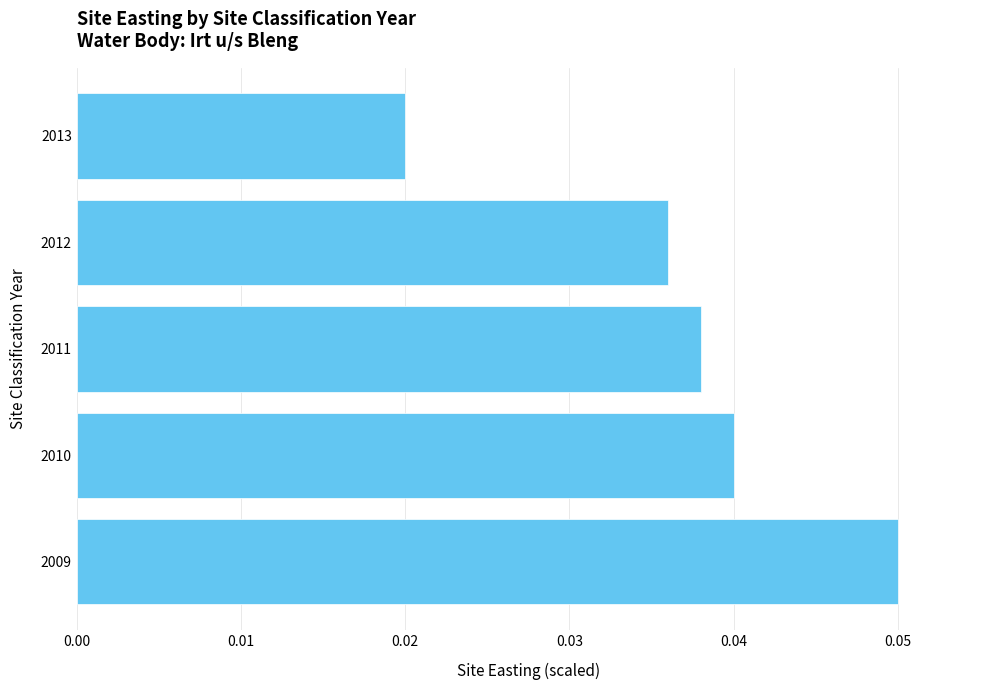

Does the chart contain any negative values?

No